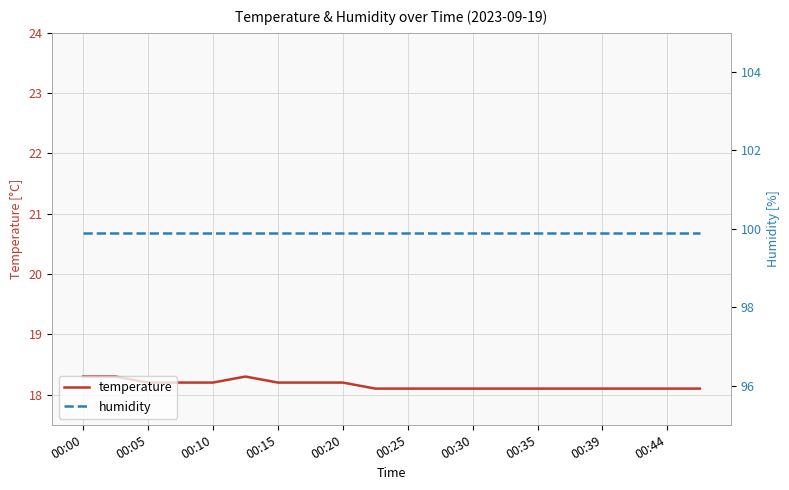

Rank the series by their maximum value, from highest to lowest.

humidity, temperature